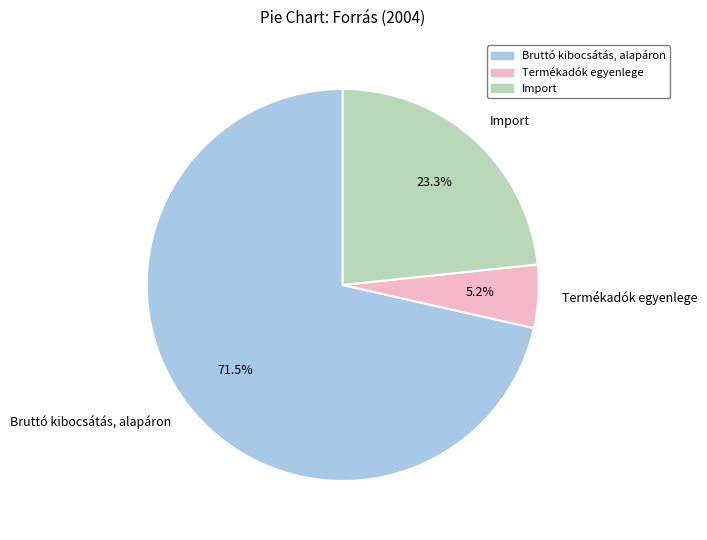

Which has a higher value, Bruttó kibocsátás, alapáron or Termékadók egyenlege?

Bruttó kibocsátás, alapáron